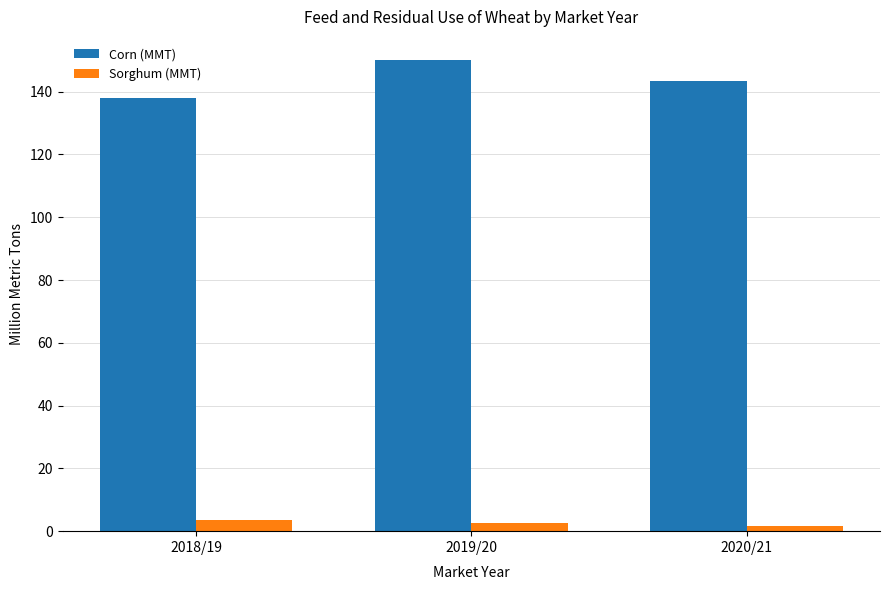

At which label does Corn (MMT) first exceed 143?

2019/20